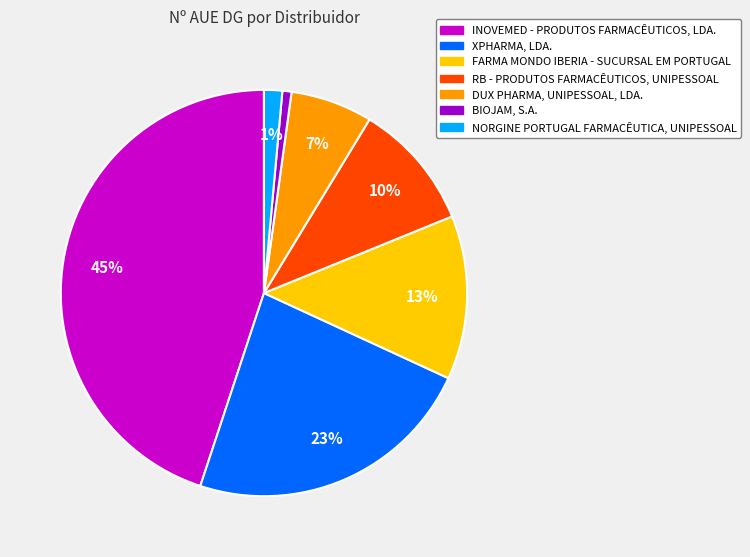

Is RB - PRODUTOS FARMACÊUTICOS, UNIPESSOAL the majority of the pie?

No